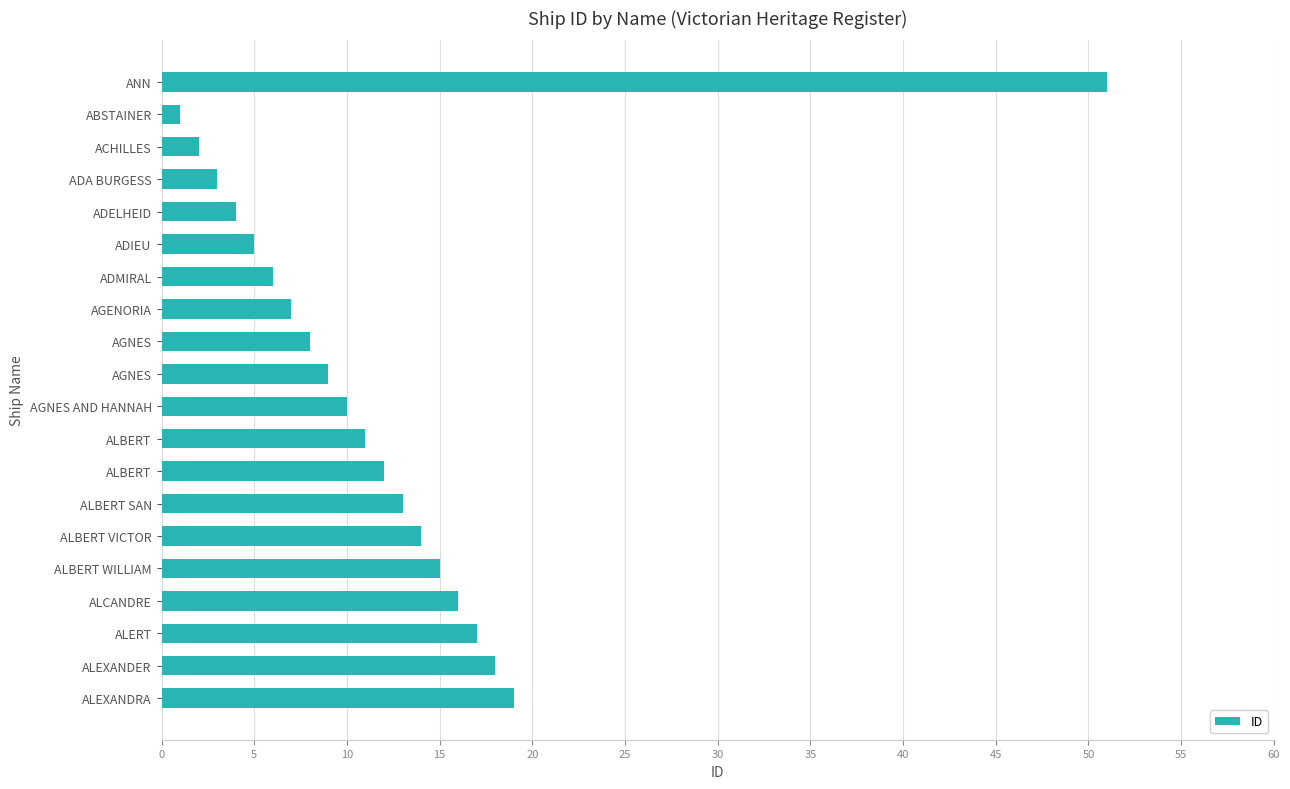

How many bars are there in total?

20